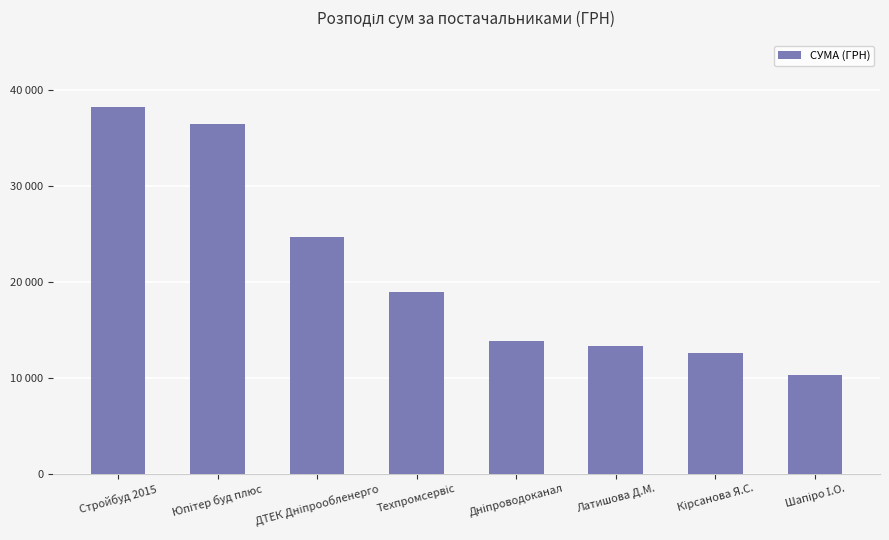

What position from the right is Шапіро І.О.?

1